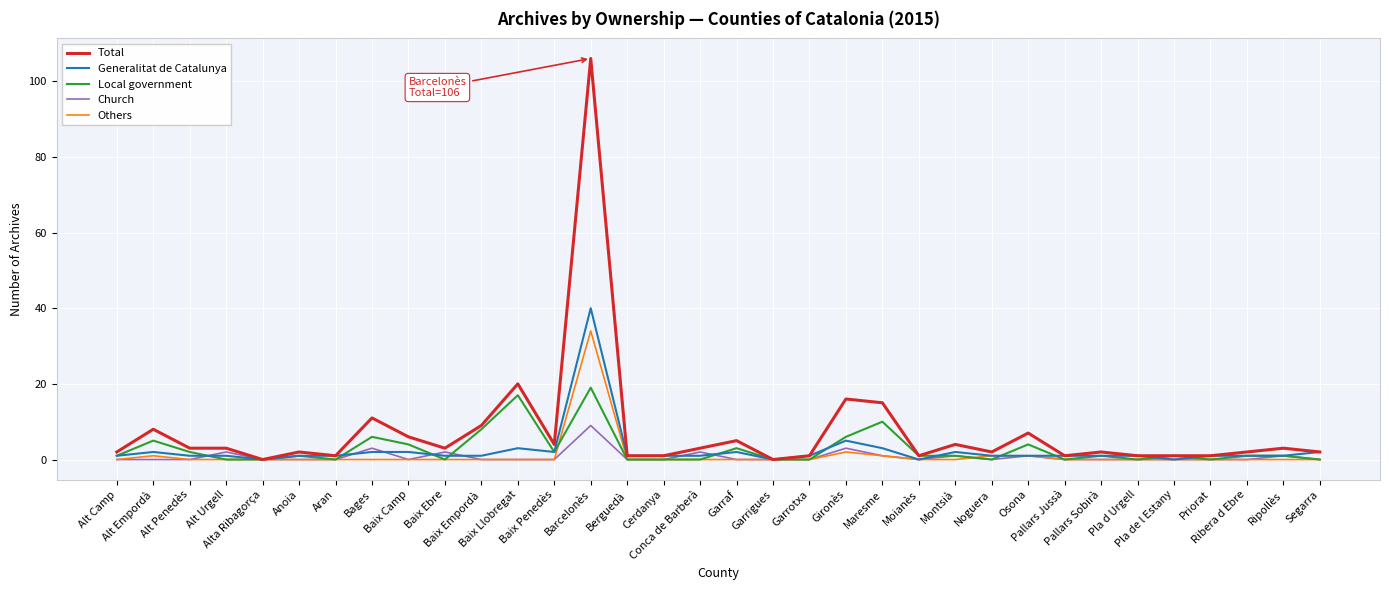

Is it true that Church equals 2 at Baix Ebre?

True